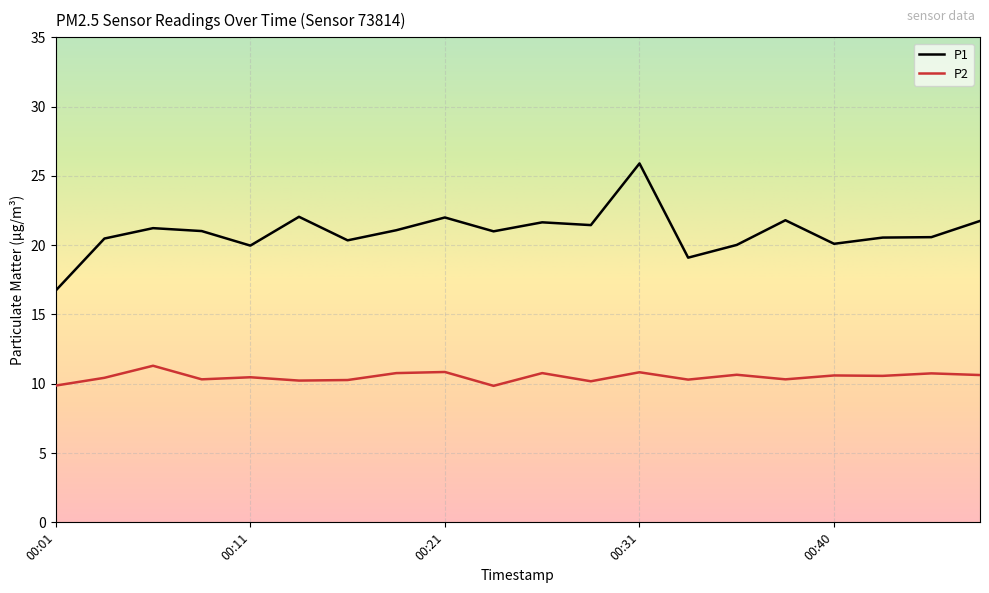

How many series are shown in this chart?

2